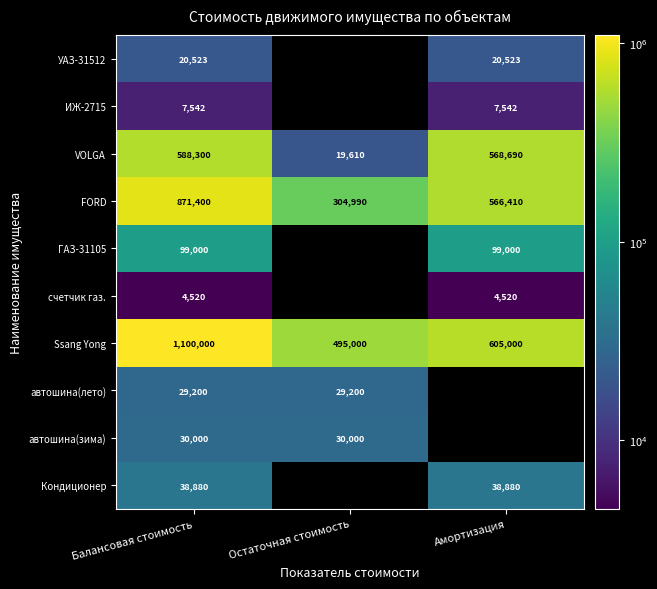

Between Остаточная стоимость and Балансовая стоимость, which is larger?

Балансовая стоимость